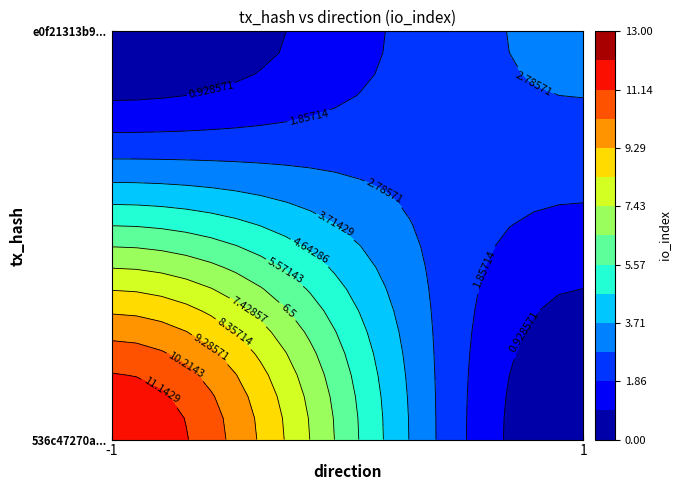

Rank the series by their maximum value, from lowest to highest.

e0f21313b980e7a1337209e86bd4ba2cc8af37e, 536c47270a5441cc22a0b87d9fb840498158dfe